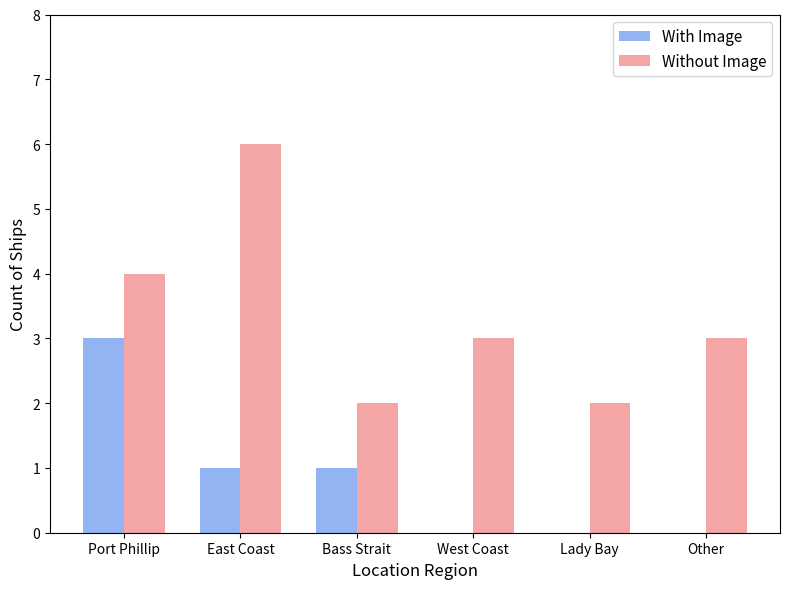

What is the average value of the With Image series?

1